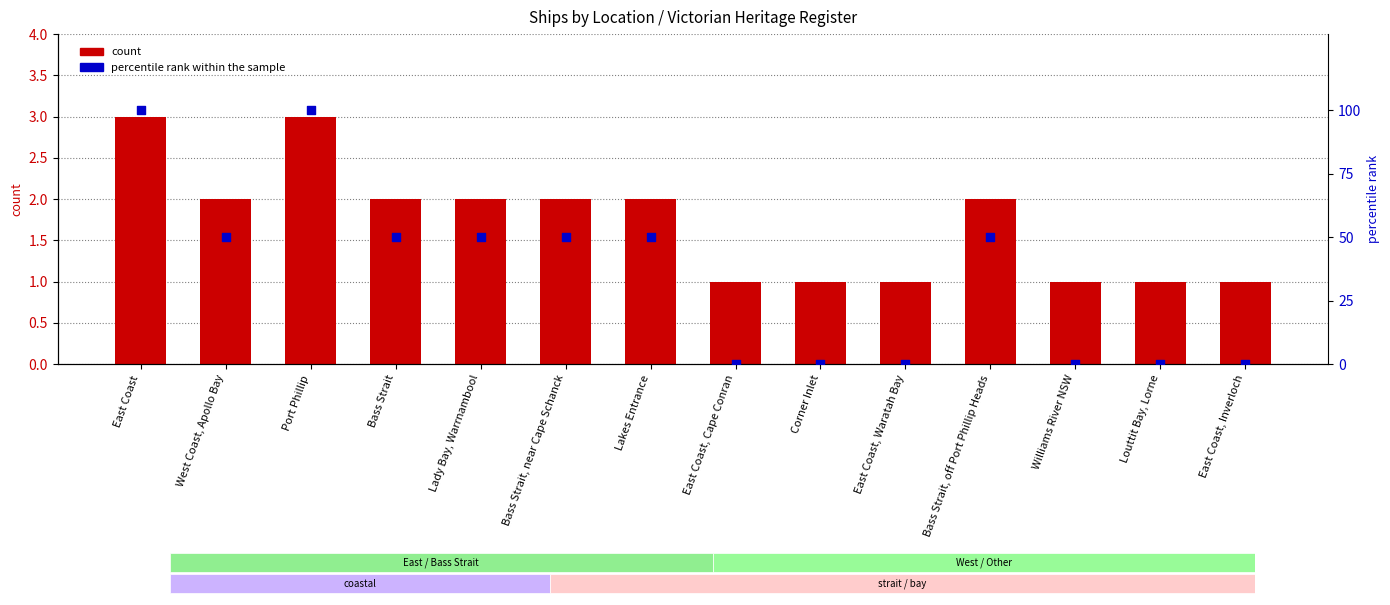

Which series has the largest Y range (max minus min)?

percentile rank within the sample